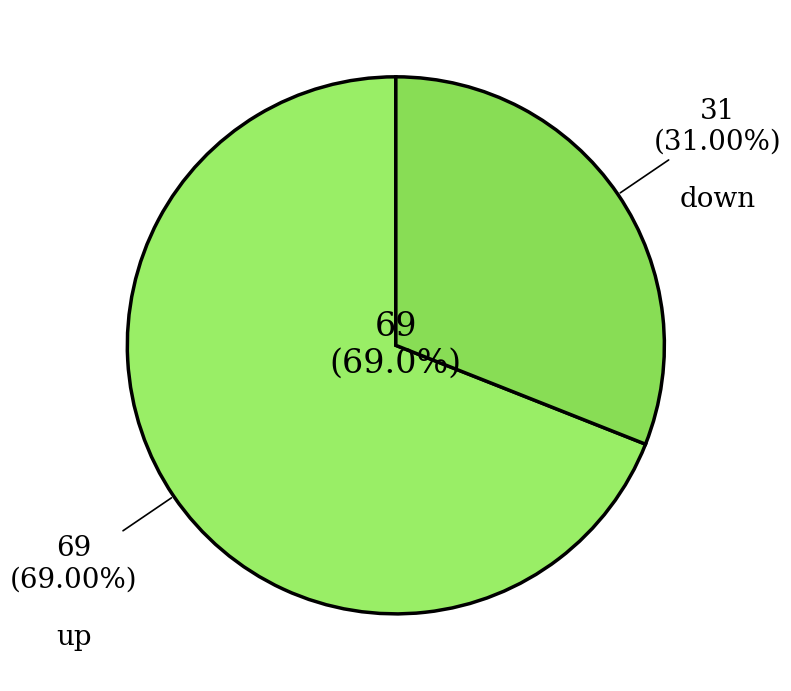

To the nearest percent, what portion does down represent?

31%